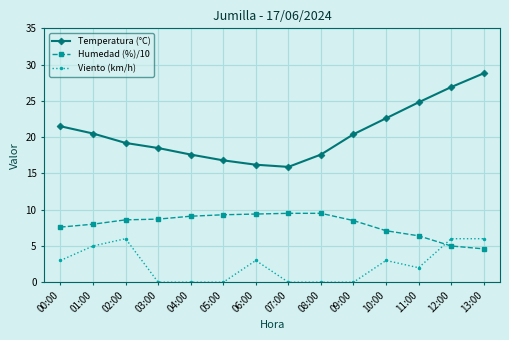

True or false: Viento (km/h) has a value of 2.0 at 04:00.

False